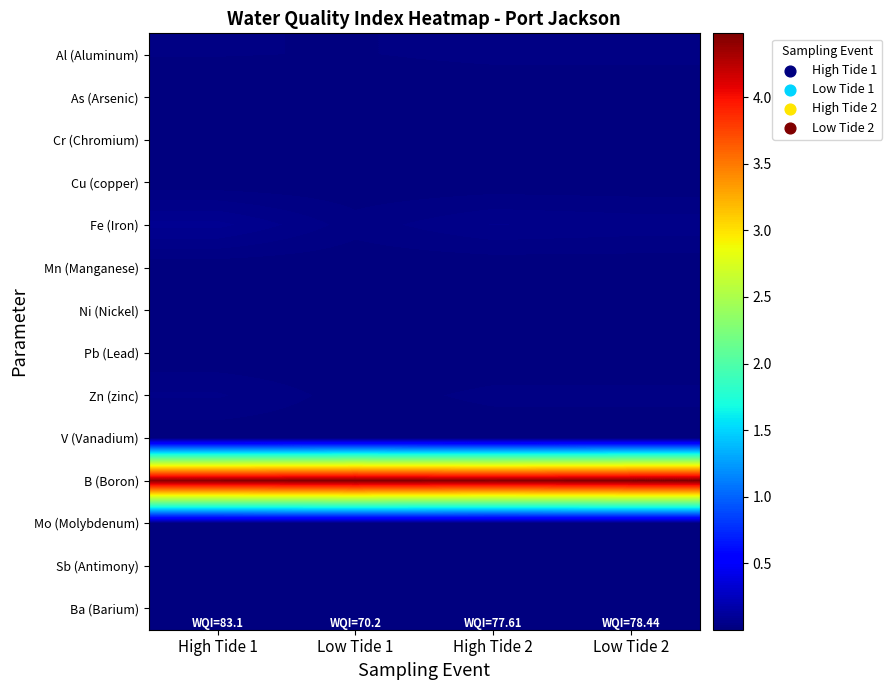

Which has a higher value, High Tide 2 or Low Tide 1?

High Tide 2